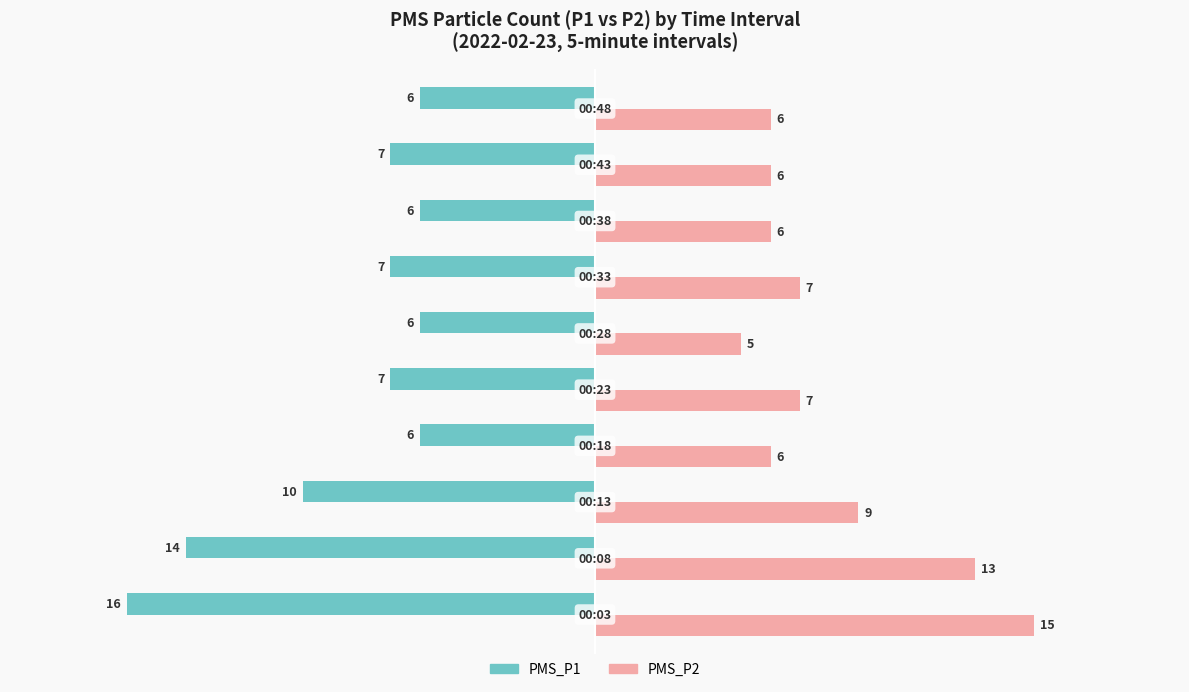

What is the sum of all PMS_P2 values?

80